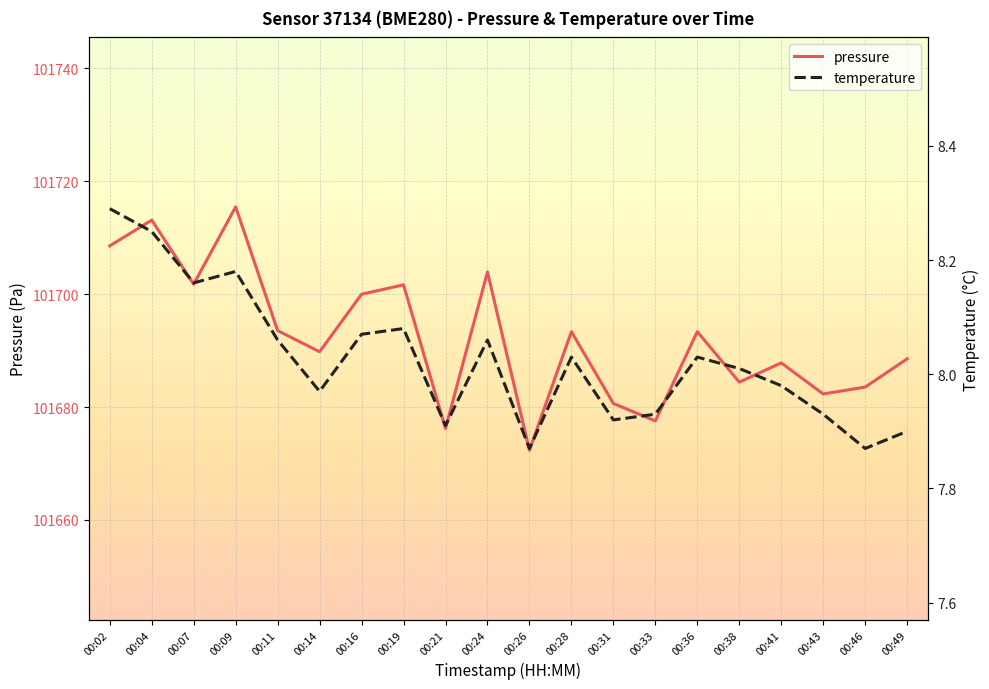

What value does the temperature series have at 00:07?

8.2